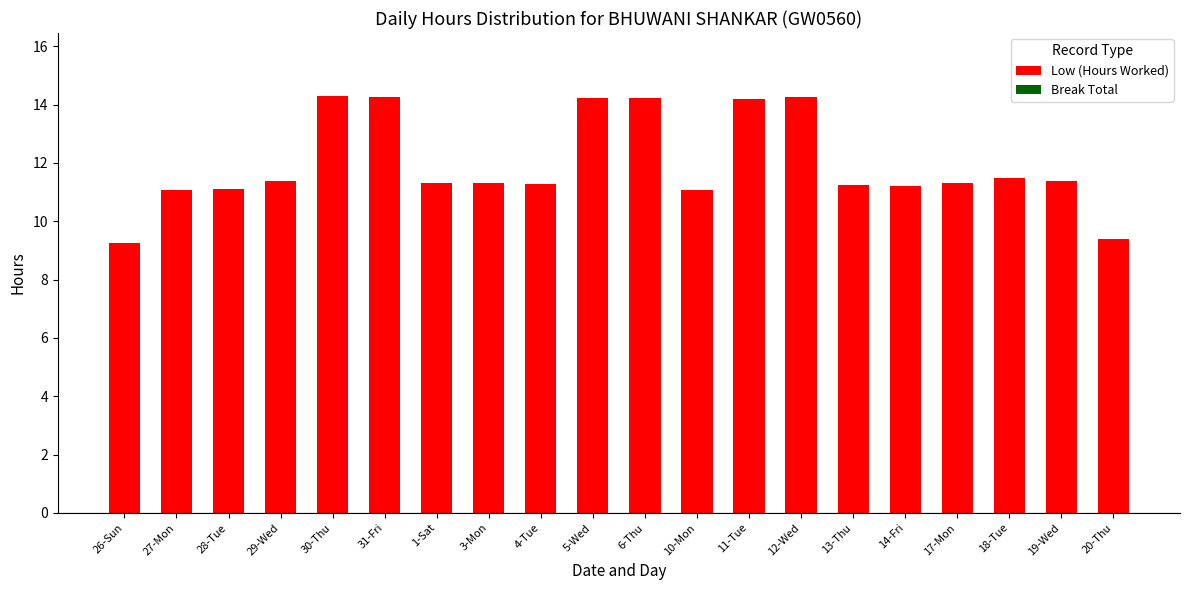

The value at 11-Tue is 14.2. True or false?

True